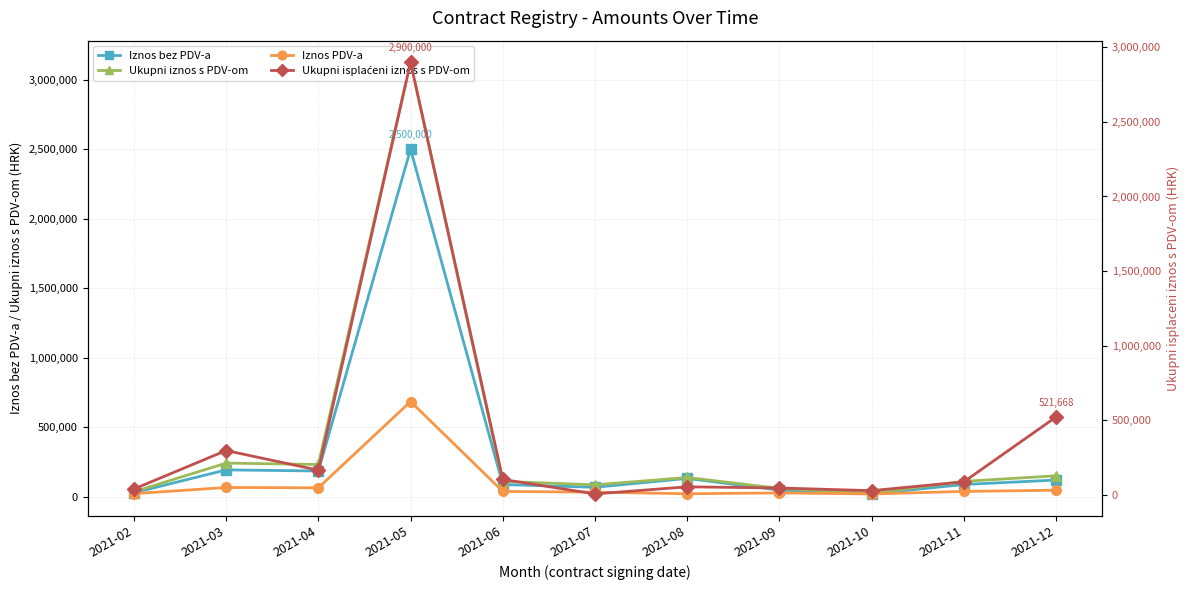

At which label does Iznos bez PDV-a reach its peak?

2021-05